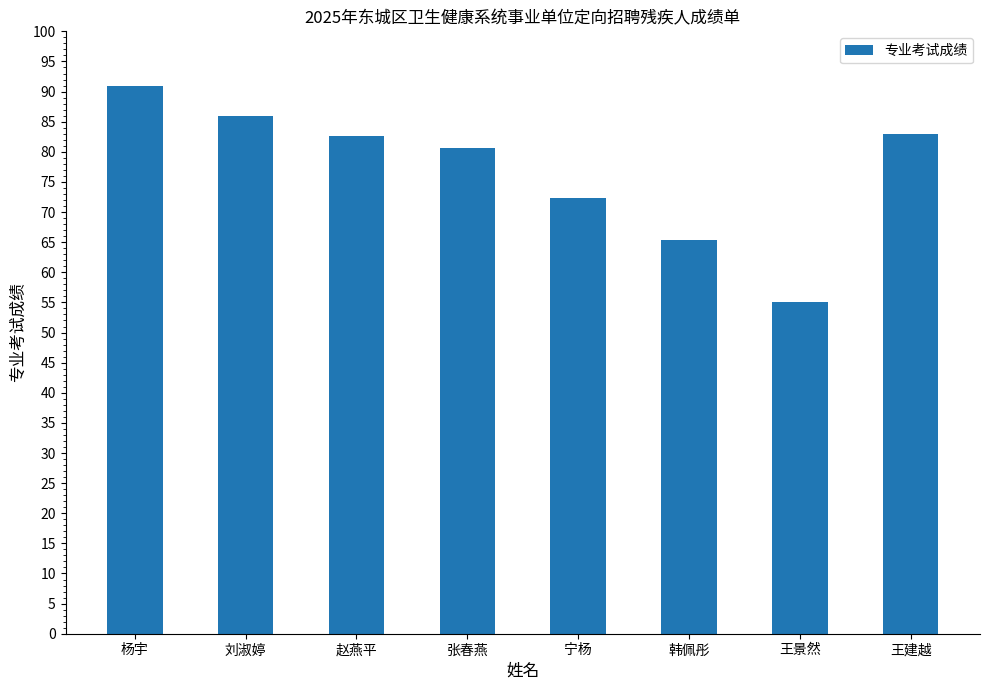

What is the approximate value at 刘淑婷?

86.0